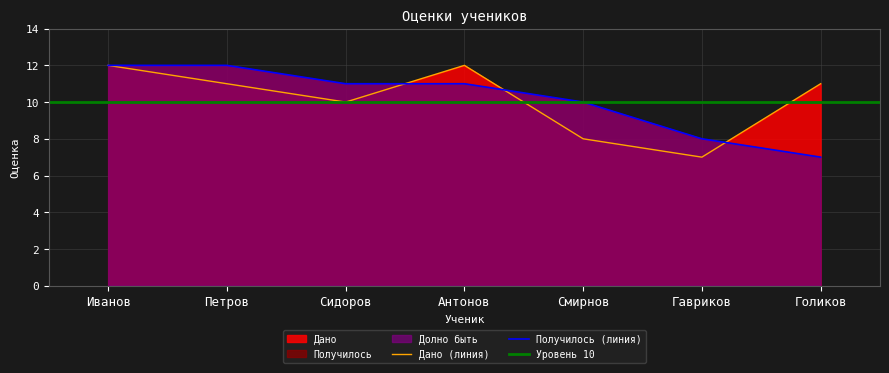

What is the smallest value displayed?

7